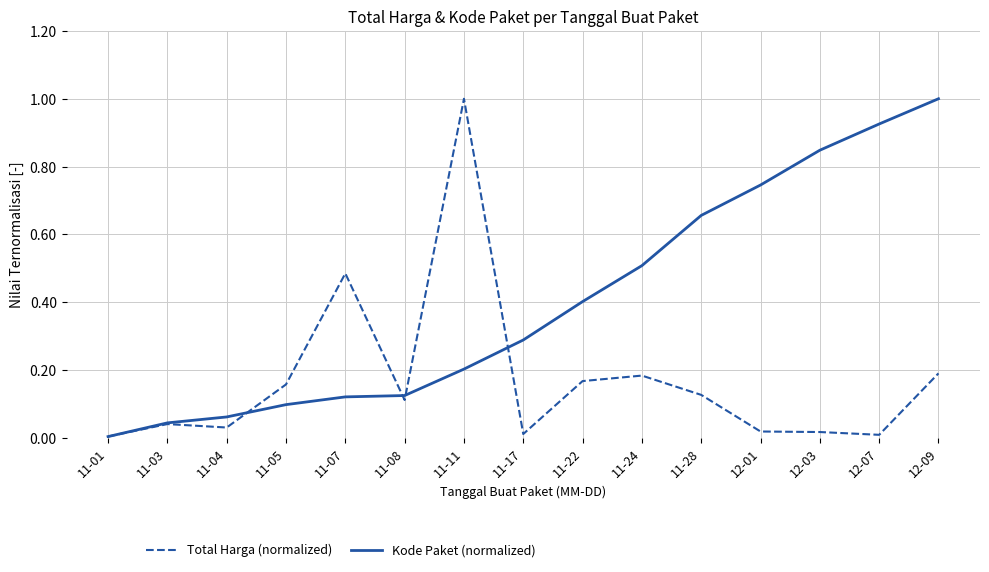

Rank the series by their average value, from highest to lowest.

Kode Paket (normalized), Total Harga (normalized)